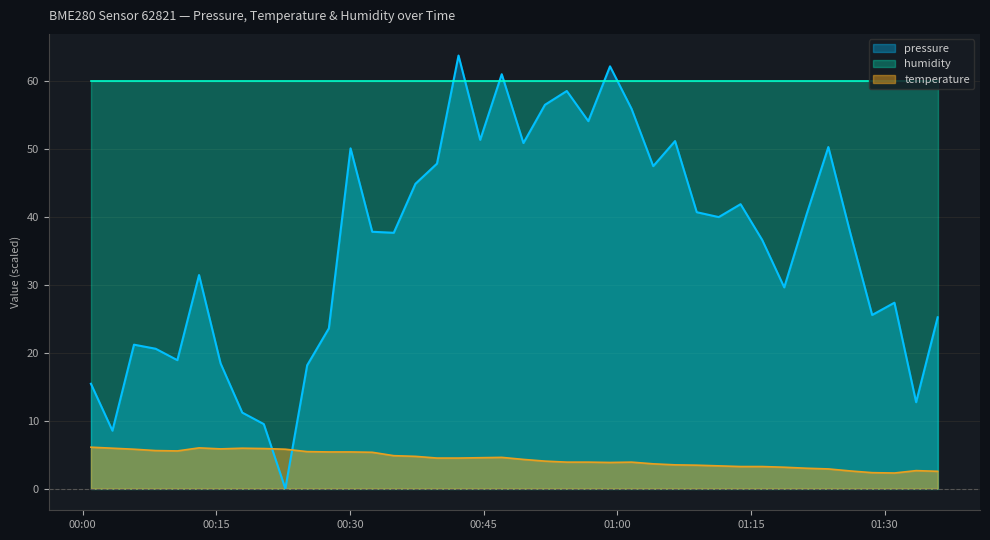

True or false: humidity and pressure intersect in this chart.

True